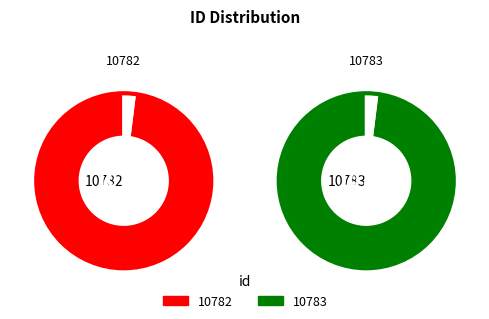

How many segments does this pie chart have?

2